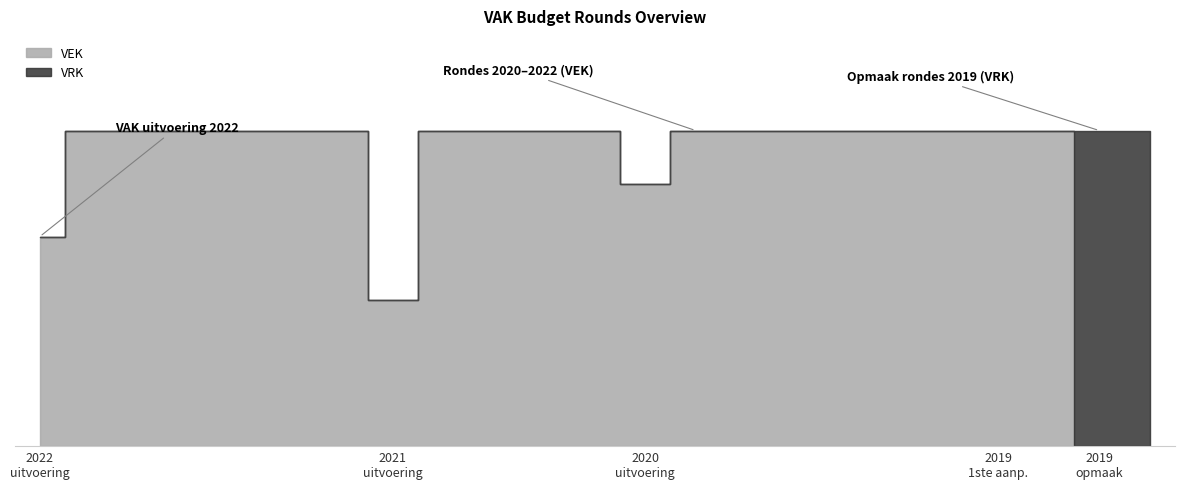

After their last crossing, which series has the higher values: VRK or VEK?

VRK